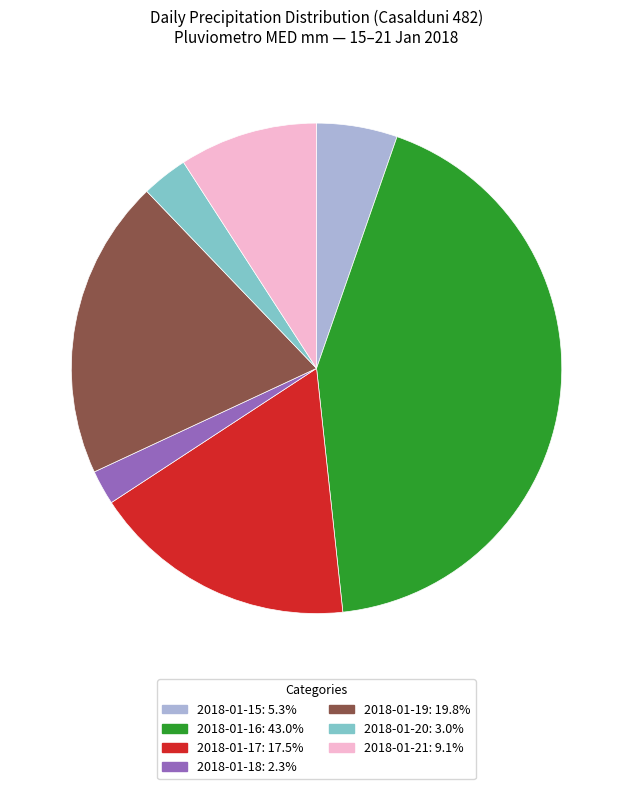

Is it true that 2018-01-17 is 17% of the pie?

True